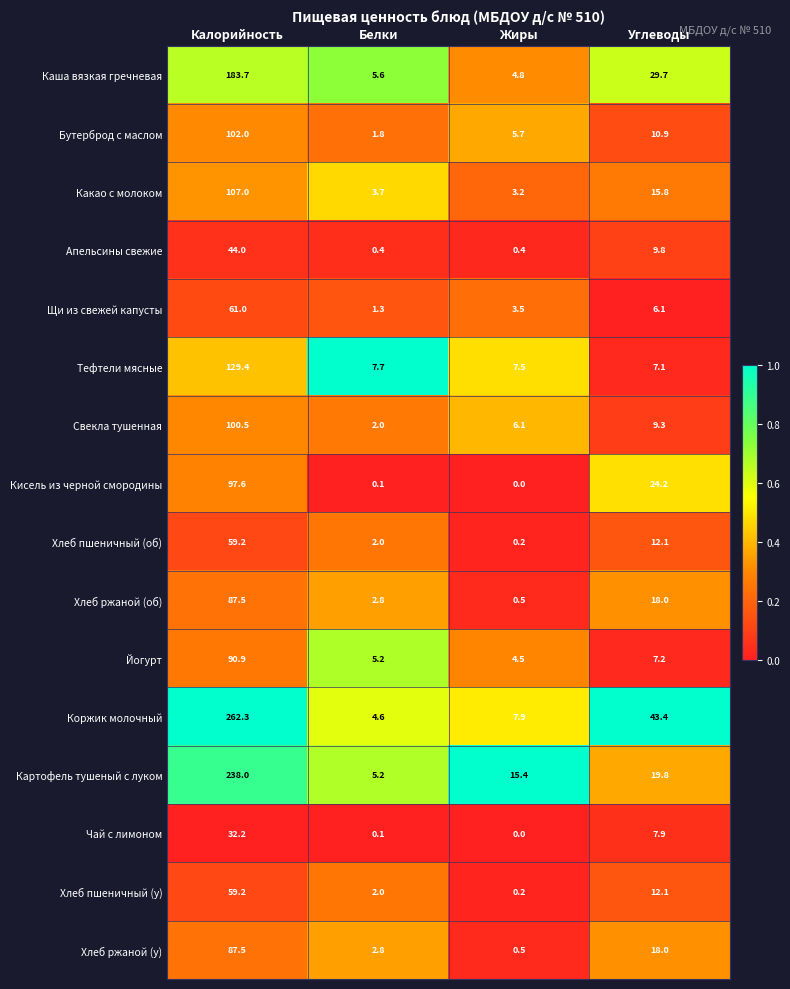

The Апельсины свежие series shows 0.4 at Жиры. True or false?

True